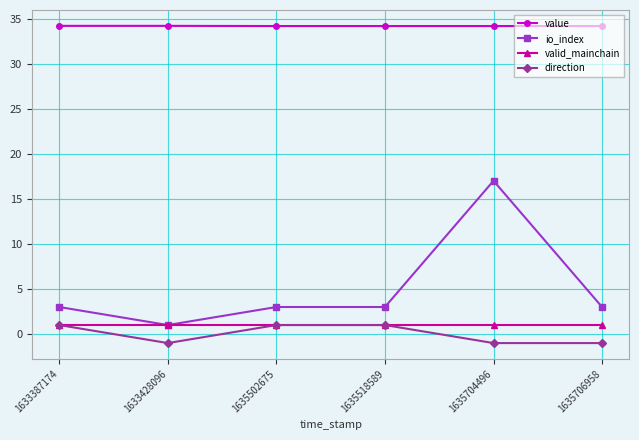

True or false: valid_mainchain has more than 2 points higher than both neighbors.

False